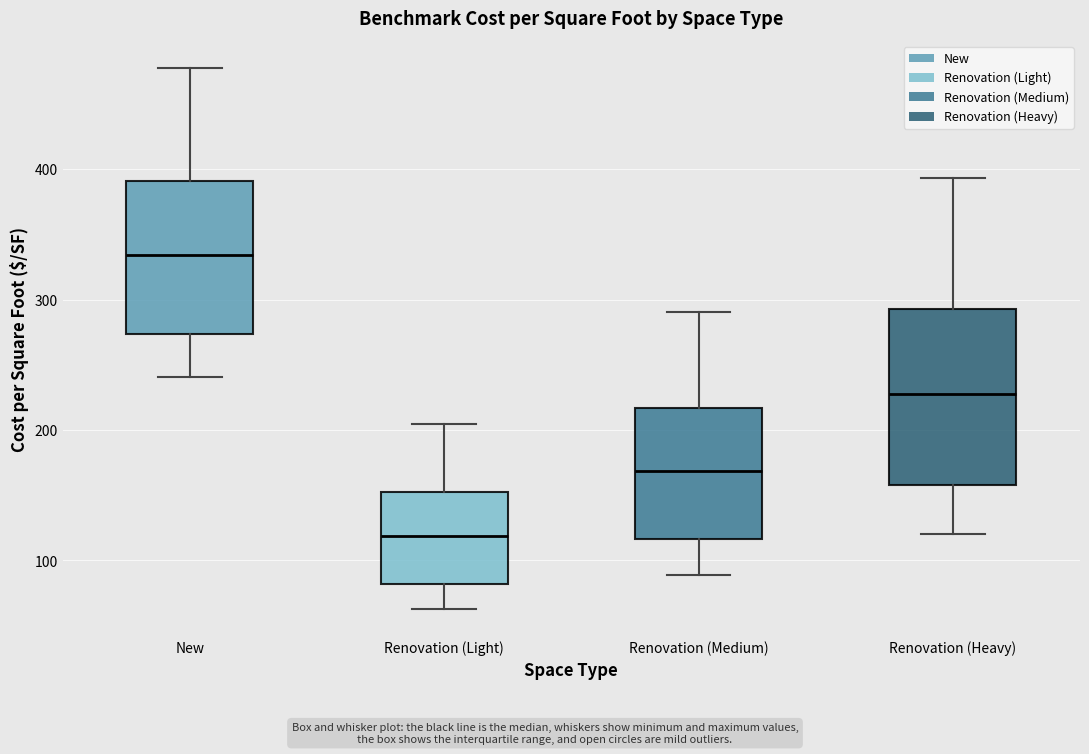

Reading left to right, transcribe this box plot: for each box, give where its median line is, the range the box spans, and where its two whiskers end, as read against the y-axis. The values are not printed on the chart, so give them approximately, as read against the axis.

New: median 330, box 270 to 390, whiskers 240 to 480
Renovation (Light): median 120, box 80 to 150, whiskers 60 to 200
Renovation (Medium): median 170, box 120 to 220, whiskers 90 to 290
Renovation (Heavy): median 230, box 160 to 290, whiskers 120 to 390